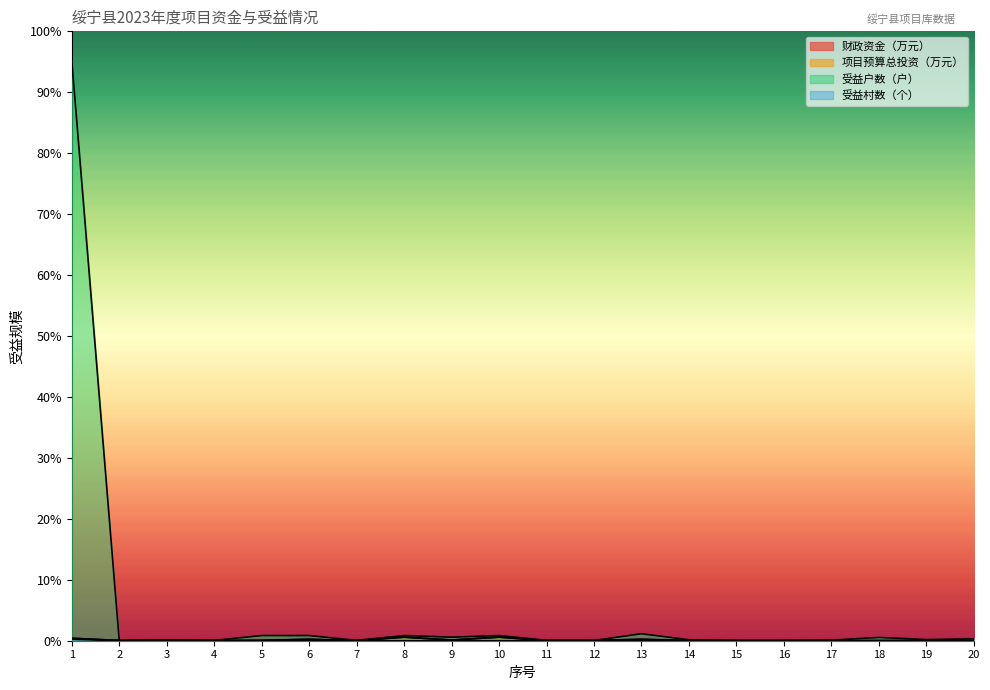

What is the maximum value for 项目预算总投资（万元）?

500.0